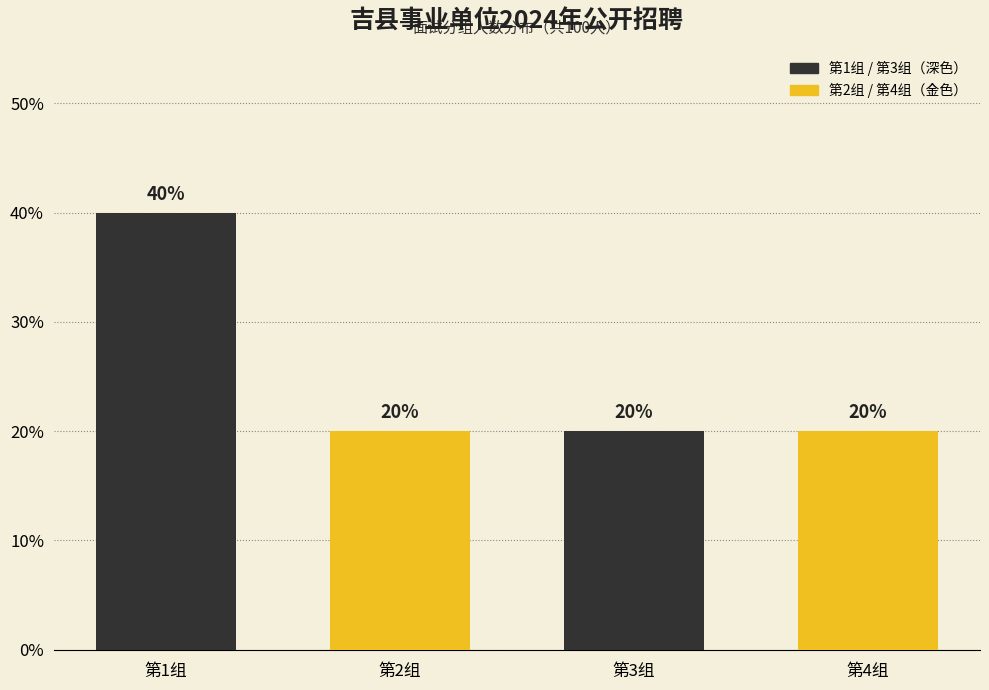

Reading left to right, transcribe all the data shown in this chart.

40	20	20	20